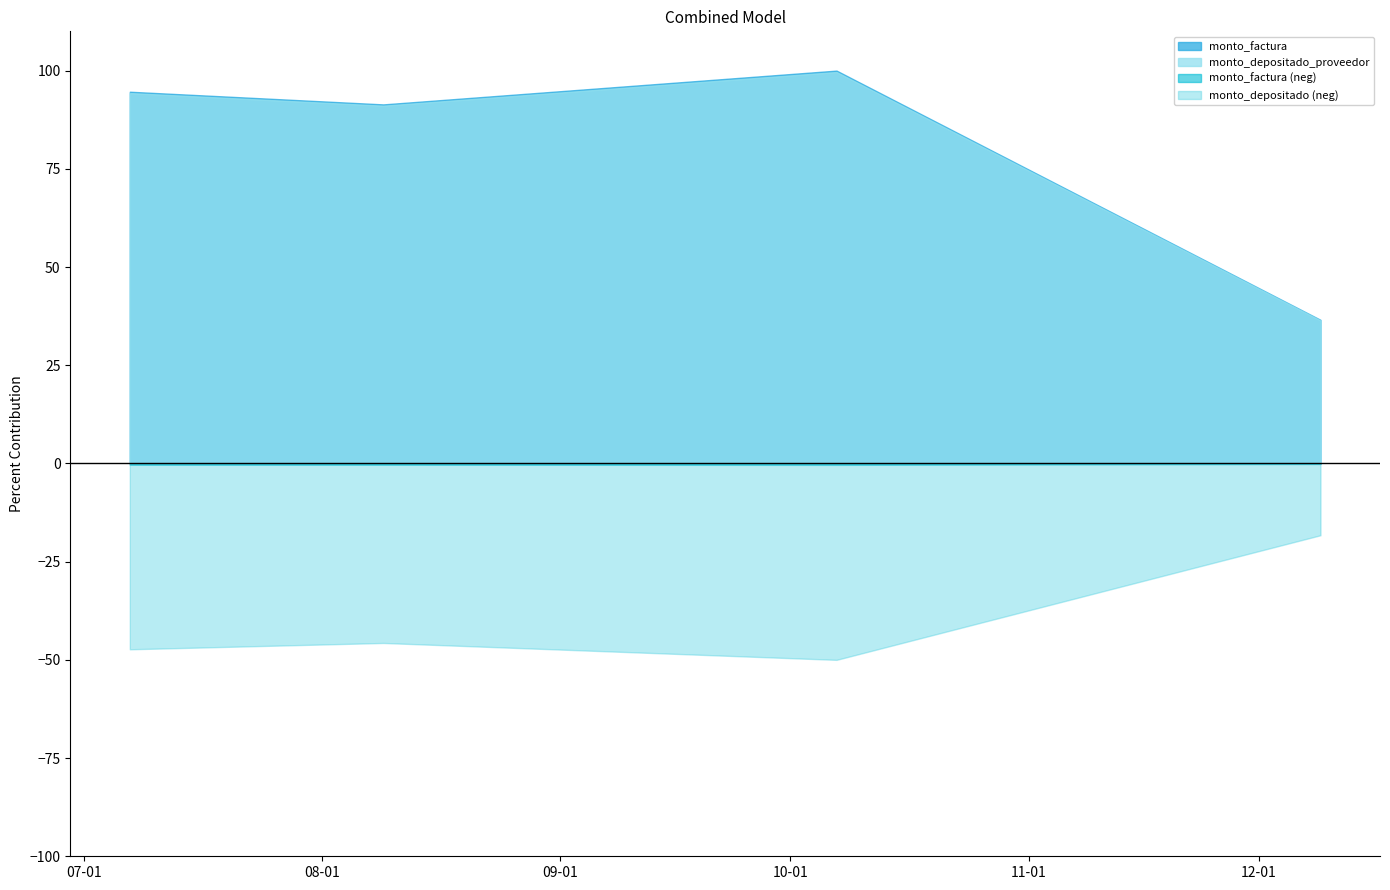

List the labels in order of monto_depositado_proveedor value, smallest first.

2010-12-09, 2010-08-09, 2010-07-07, 2010-10-07